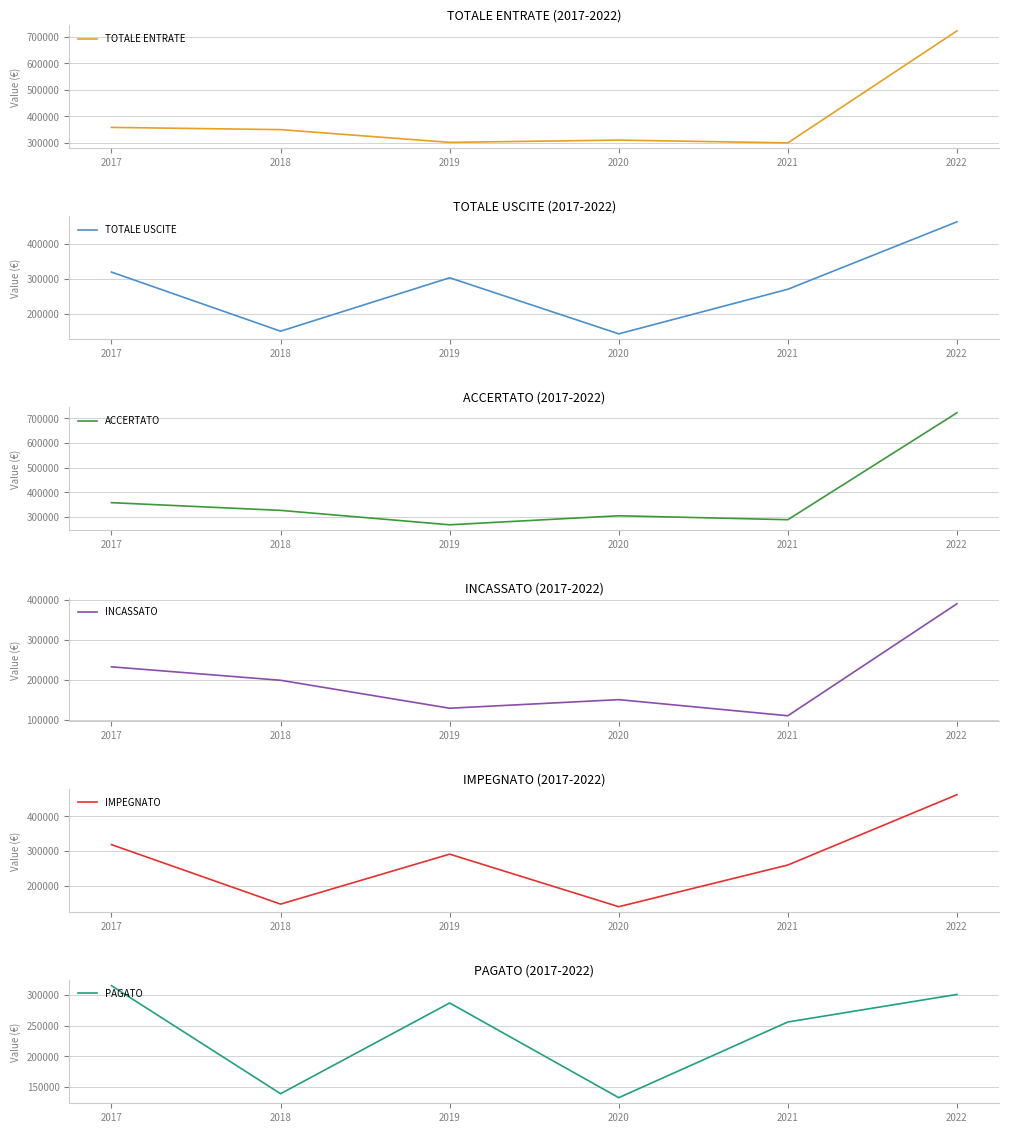

What is the value of the PAGATO point at the 4th from the left?

132255.0